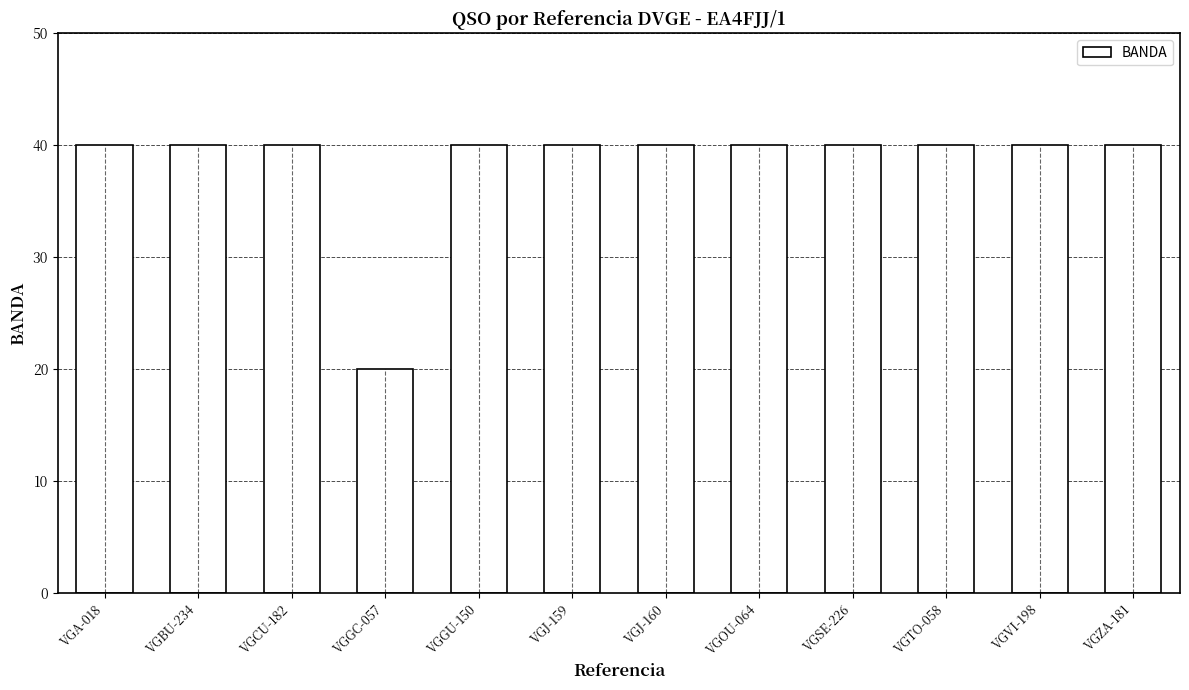

Is it true that the value at VGBU-234 is 24?

False